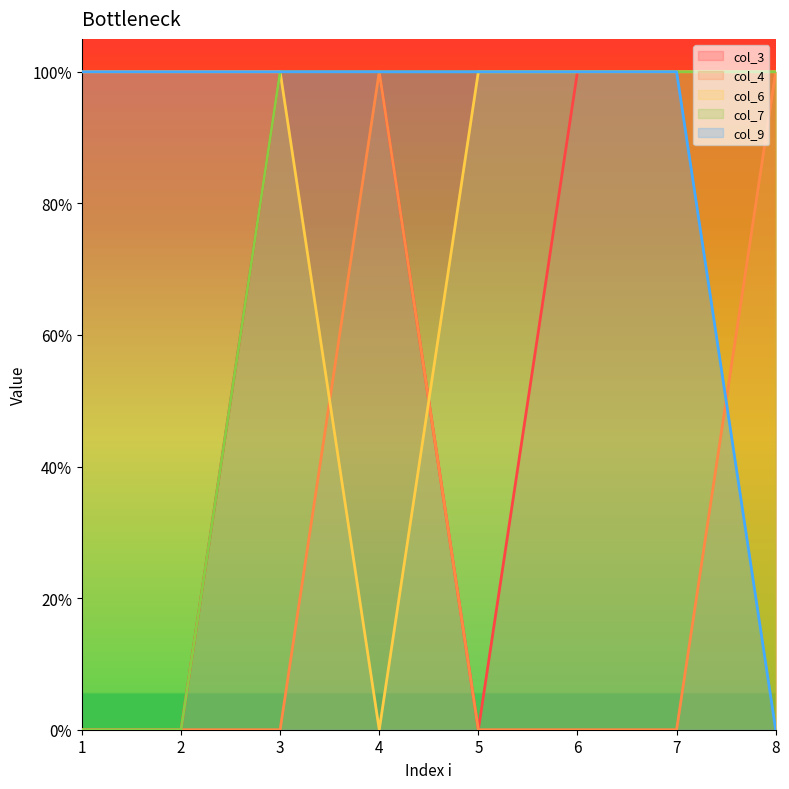

What is the value of the col_9 point at the 5th from the left?

1